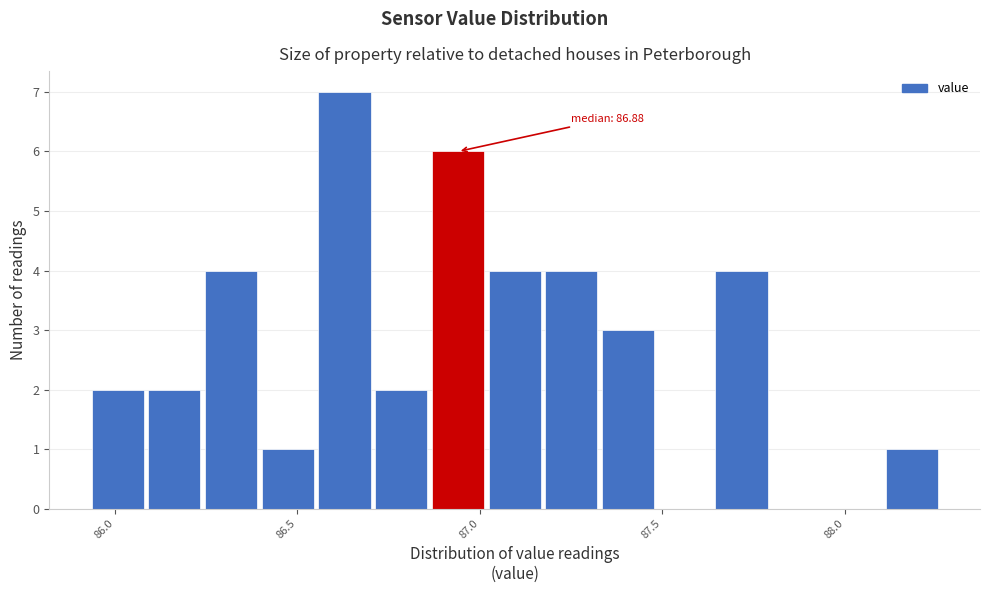

Read against the x-axis, roughly where is the centre of the tallest bar?

86.65